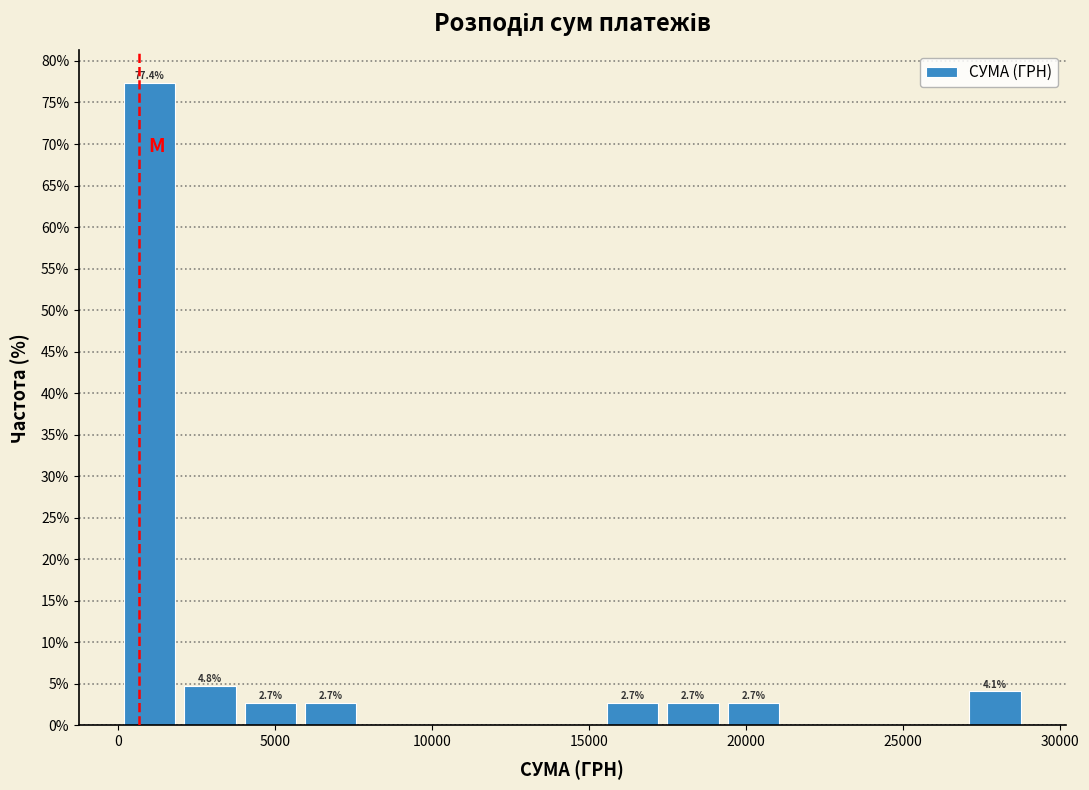

Read against the x-axis, roughly where is the centre of the tallest bar?

1000